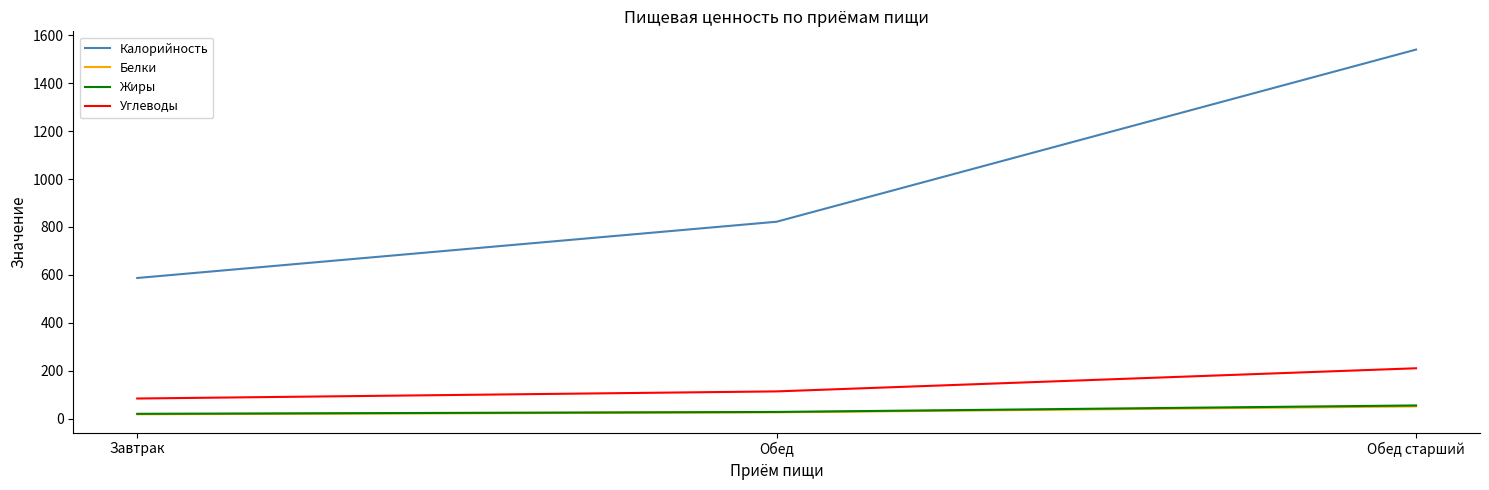

What is the greatest value displayed?

1541.0